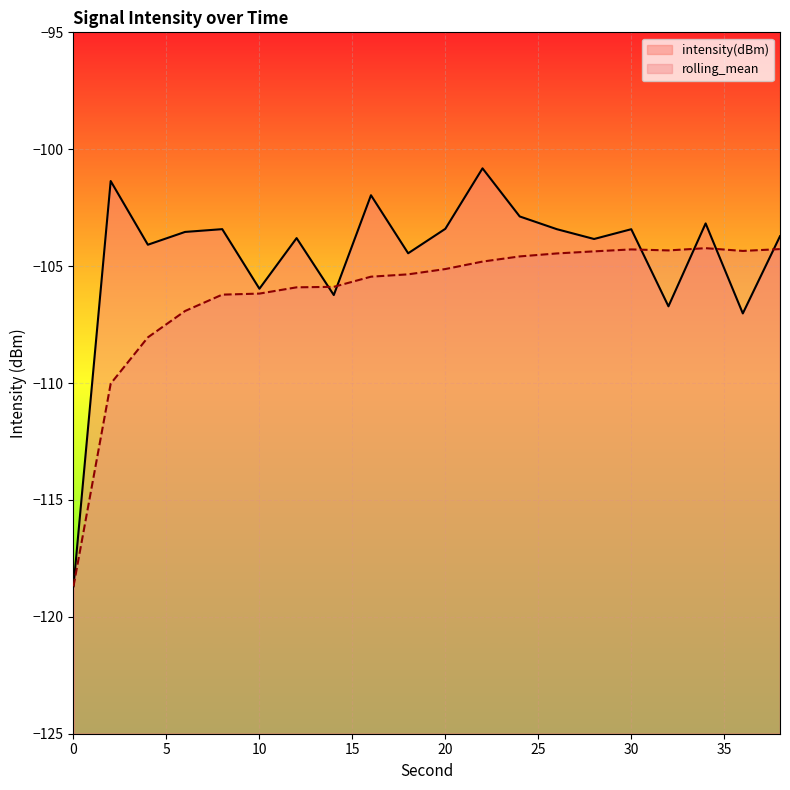

Which series changed the most between 4 and 24?

rolling_mean